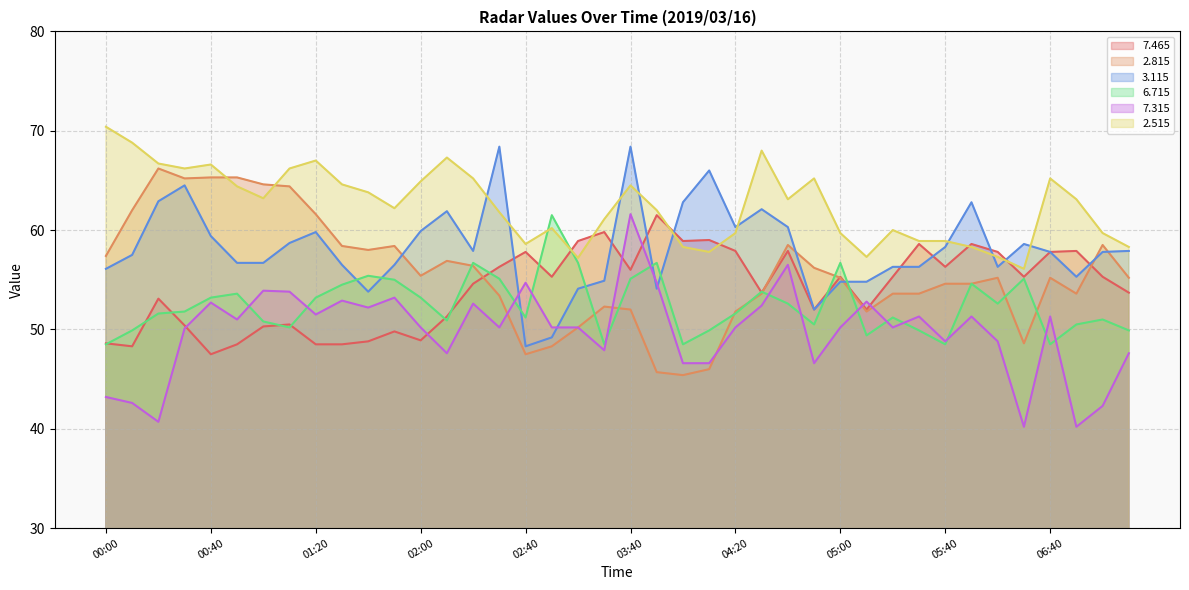

True or false:   6.715 and   2.815 intersect in this chart.

True